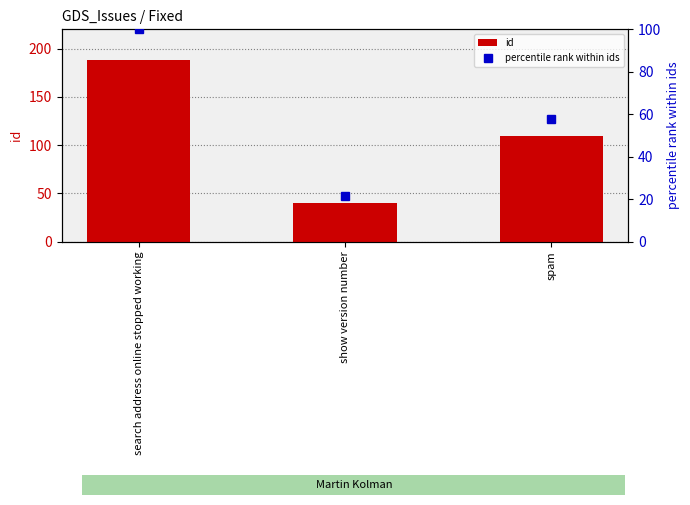

What are all the series names shown in the legend?

id, percentile rank within ids